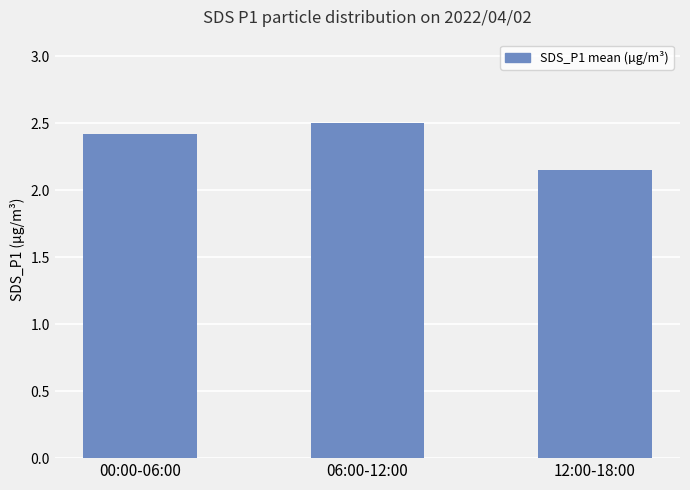

Approximately how many times larger is the value at 00:00-06:00 compared to 06:00-12:00?

1.0